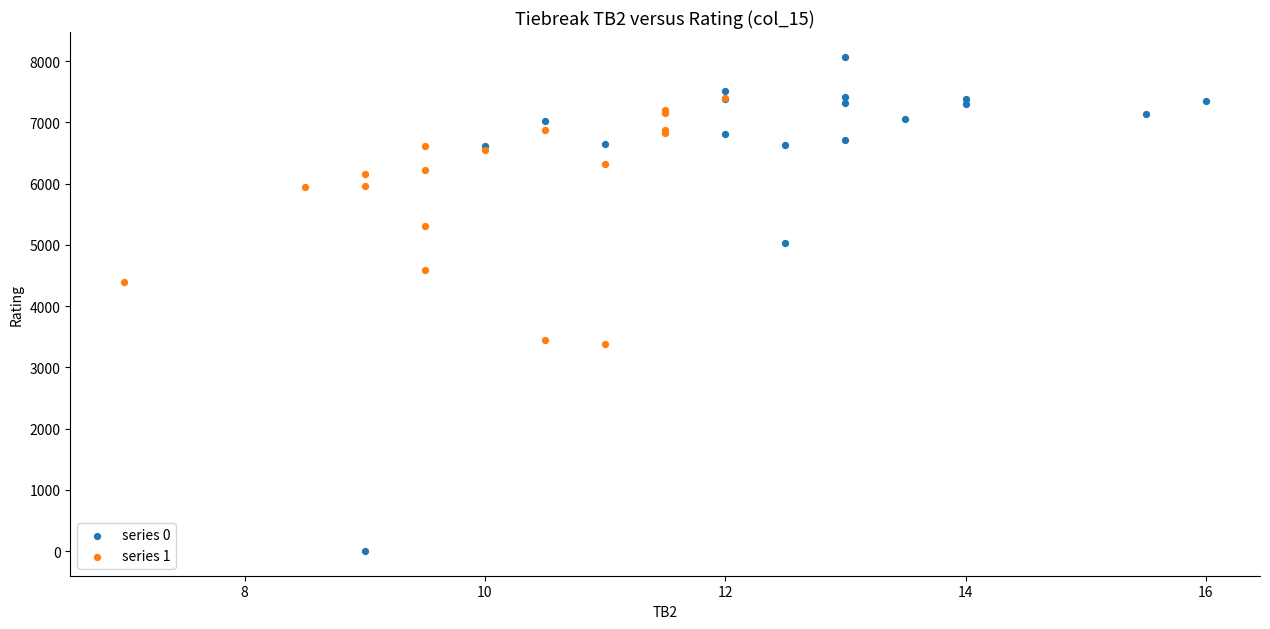

Which series reaches the maximum Y coordinate?

series 0